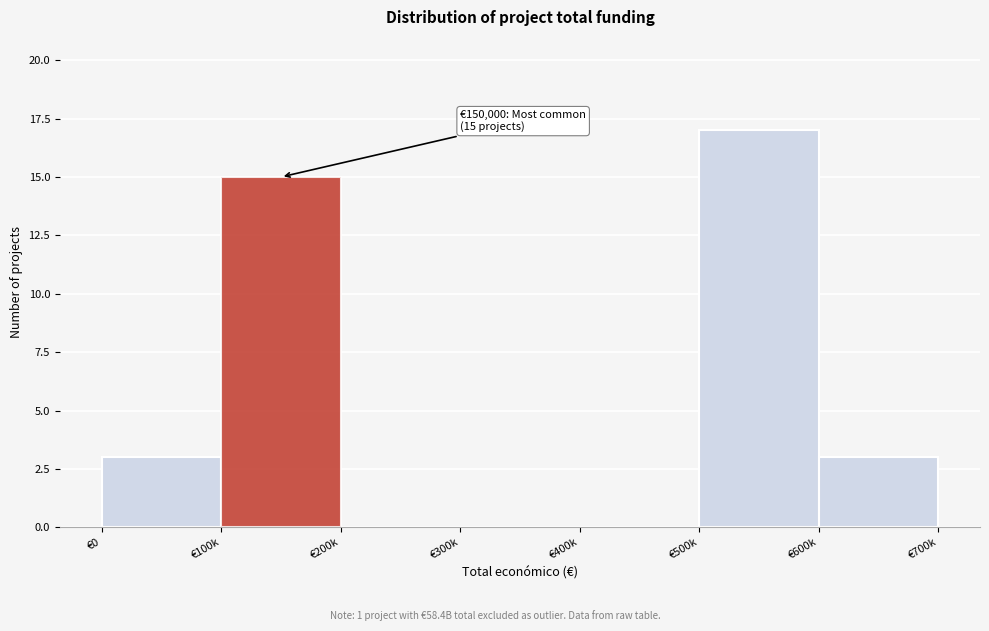

Reading left to right, list all the values displayed in this chart.

€0=3	€100k=15	€200k=0	€300k=0	€400k=0	€500k=17	€600k=3